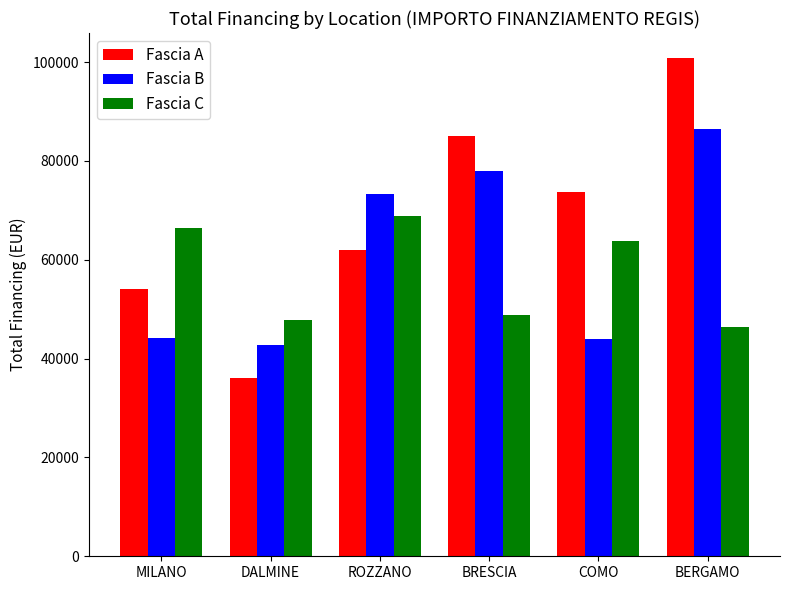

Which category has the highest value in the Fascia A series?

BERGAMO